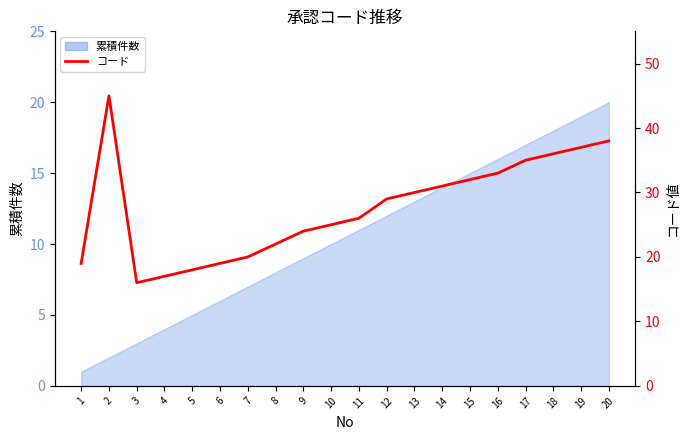

What is the value of the 8th point from the left?

22